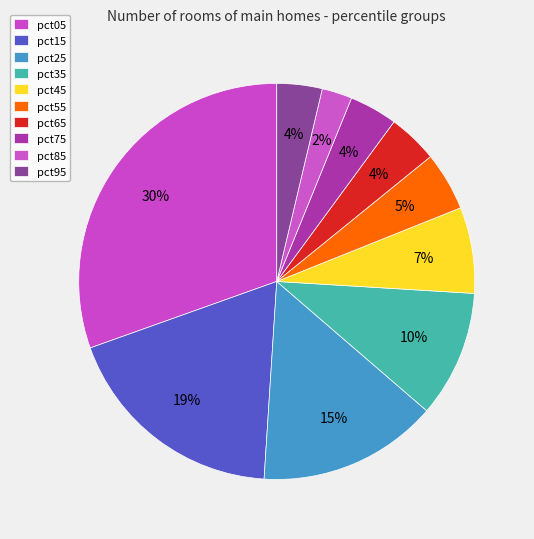

Count the number of slices in the pie.

10